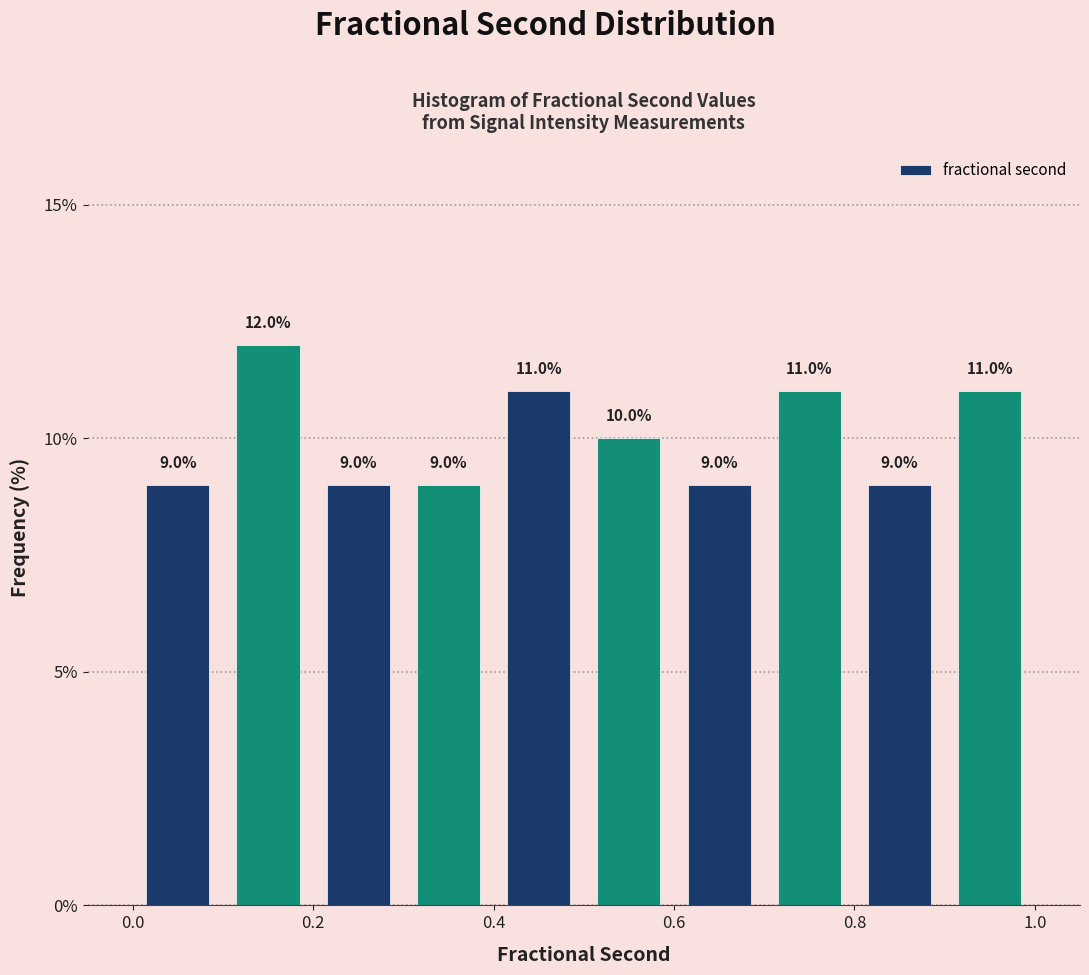

Reading left to right, transcribe this chart: for each bar, give the range it covers on the x-axis and its height.

0.0 to 0.1: 9.0
0.1 to 0.2: 12.0
0.2 to 0.3: 9.0
0.3 to 0.4: 9.0
0.4 to 0.5: 11.0
0.5 to 0.6: 10.0
0.6 to 0.7: 9.0
0.7 to 0.8: 11.0
0.8 to 0.9: 9.0
0.9 to 1.0: 11.0